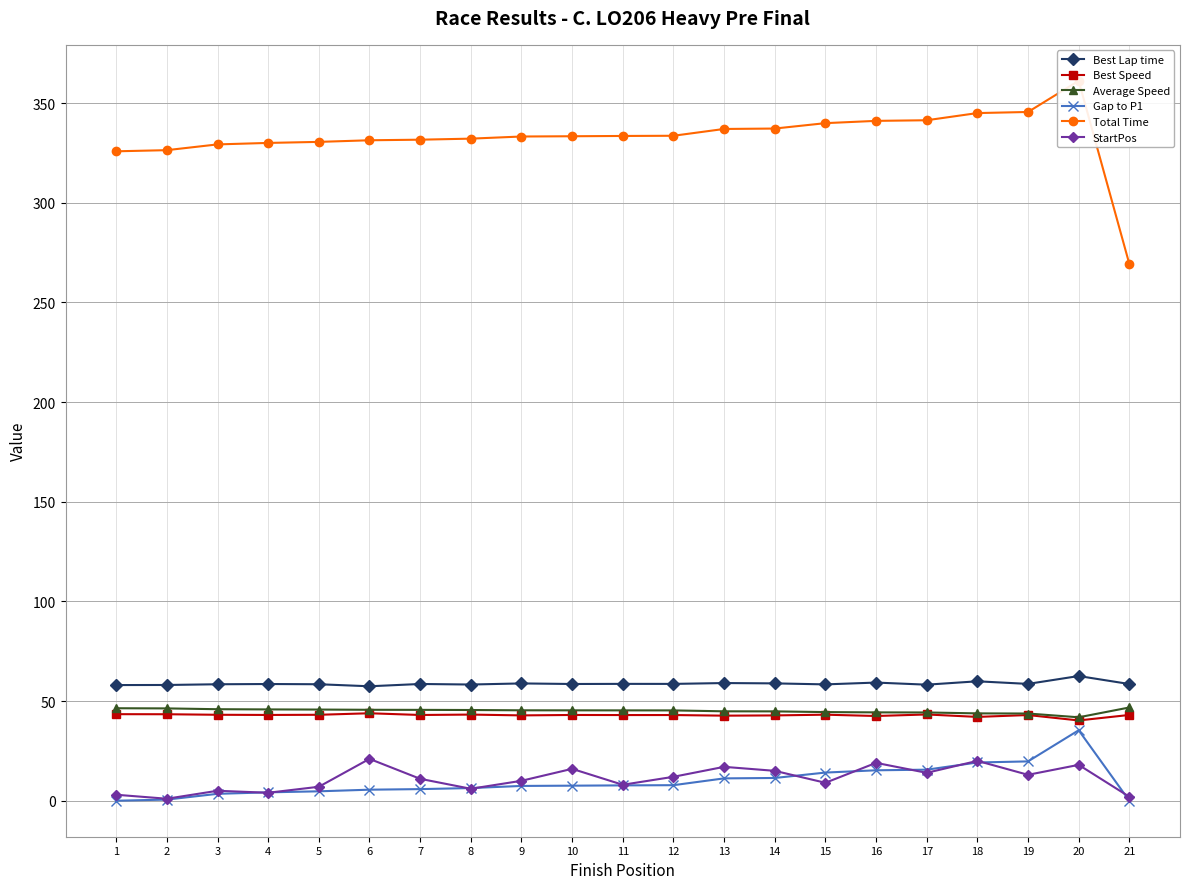

Where does the Gap to P1 series first go above 7?

9